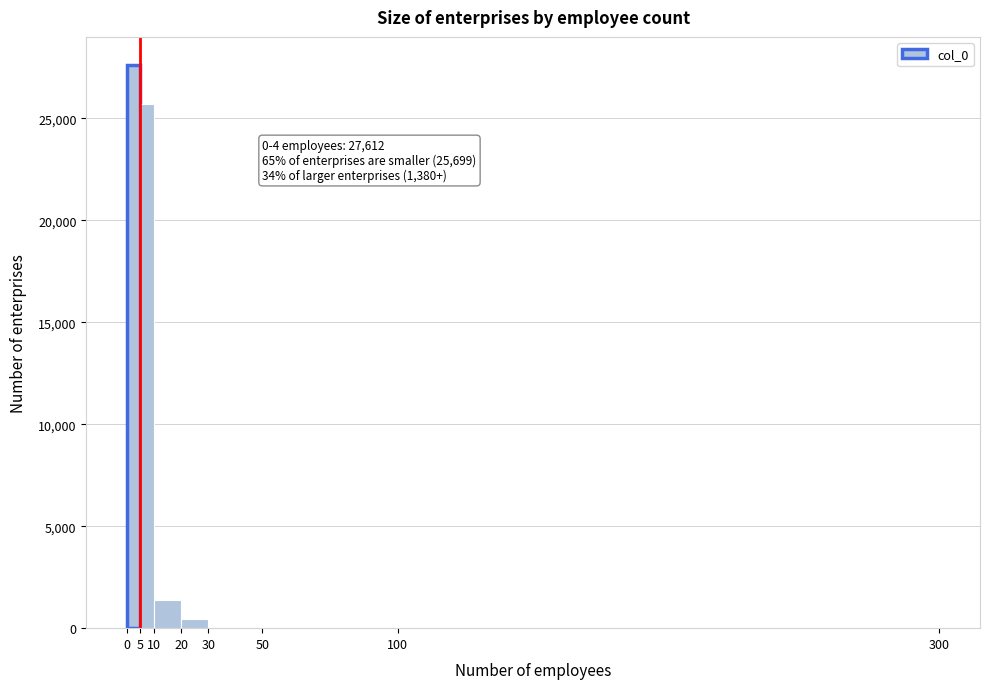

Over which range of the x-axis is the bar tallest?

0 to 5